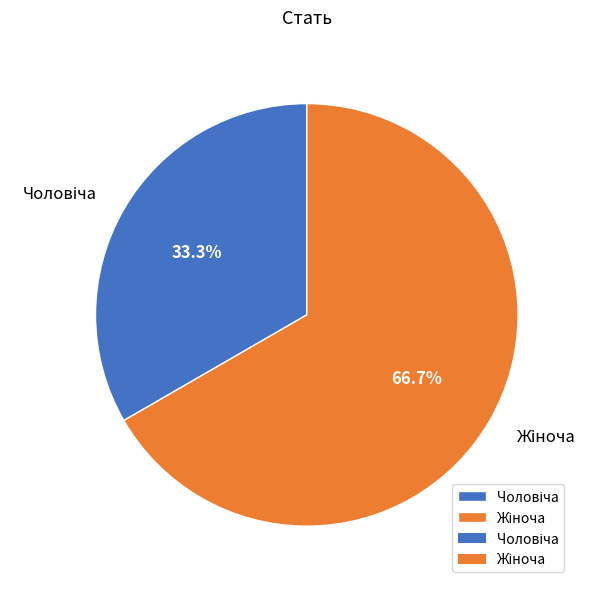

Is there any slice that represents more than half of the pie?

Yes